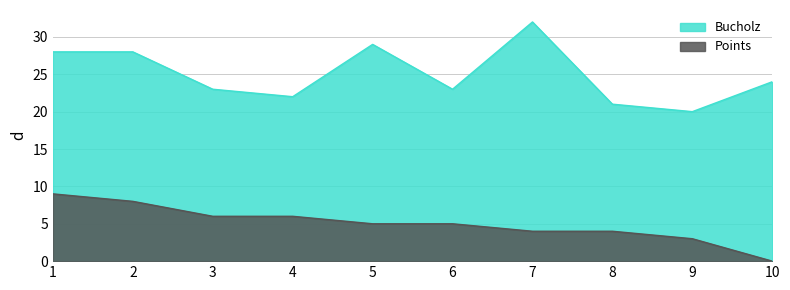

Which series has the largest range (max minus min)?

Bucholz